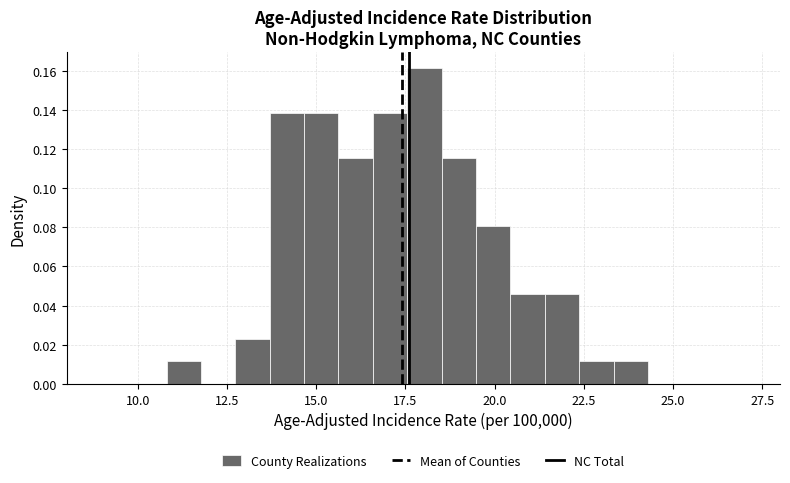

Around what value on the x-axis is the tallest bar? Give the approximate position of its centre, as read against the axis.

18.0